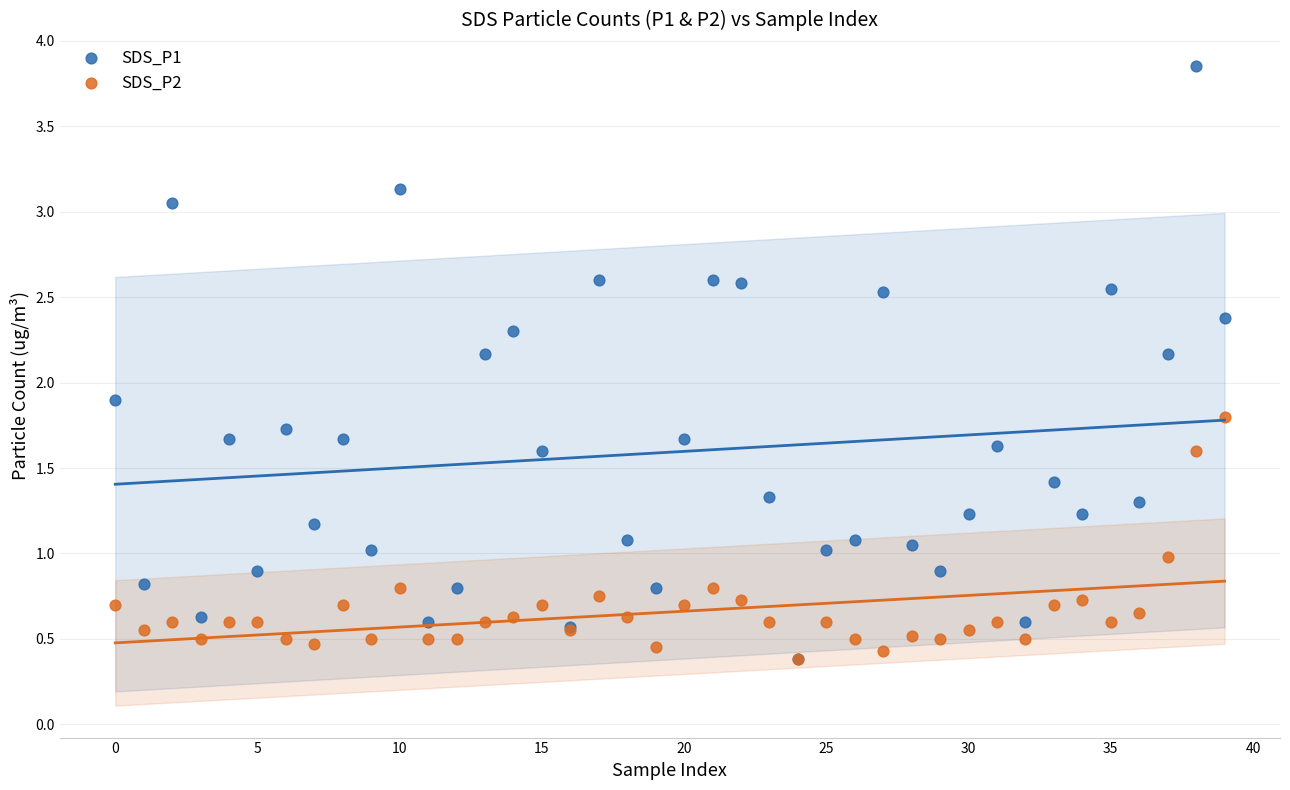

What are all the series names shown in the legend?

SDS_P1, SDS_P2